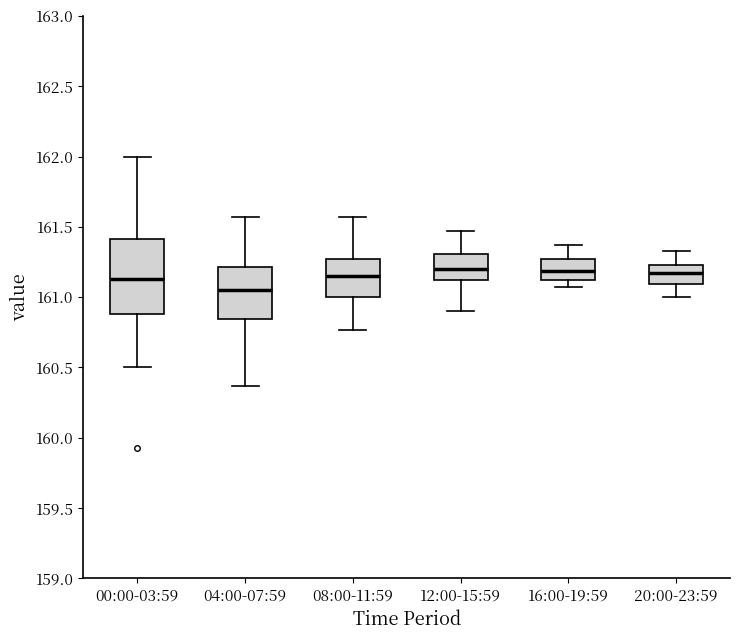

Reading left to right, transcribe this box plot: for each box, give where its median line is, the range the box spans, and where its two whiskers end, as read against the y-axis. The values are not printed on the chart, so give them approximately, as read against the axis.

00:00-03:59: median 161.15, box 160.90 to 161.40, whiskers 160.50 to 162.00
04:00-07:59: median 161.05, box 160.85 to 161.20, whiskers 160.35 to 161.55
08:00-11:59: median 161.15, box 161.00 to 161.25, whiskers 160.75 to 161.55
12:00-15:59: median 161.20, box 161.10 to 161.30, whiskers 160.90 to 161.45
16:00-19:59: median 161.20, box 161.10 to 161.25, whiskers 161.05 to 161.35
20:00-23:59: median 161.15, box 161.10 to 161.25, whiskers 161.00 to 161.35